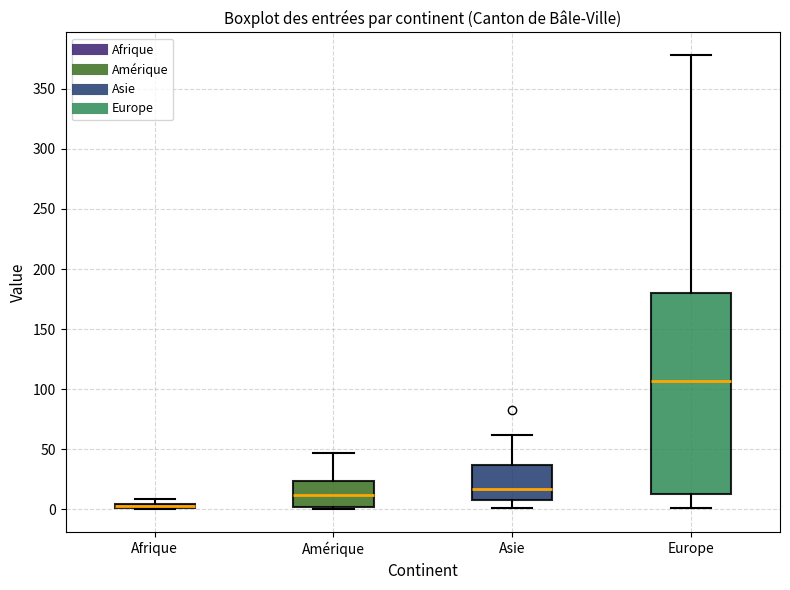

Where is the lower edge of the box for Amérique on the y-axis? The values are not printed on the chart, so give them approximately, as read against the axis.

0